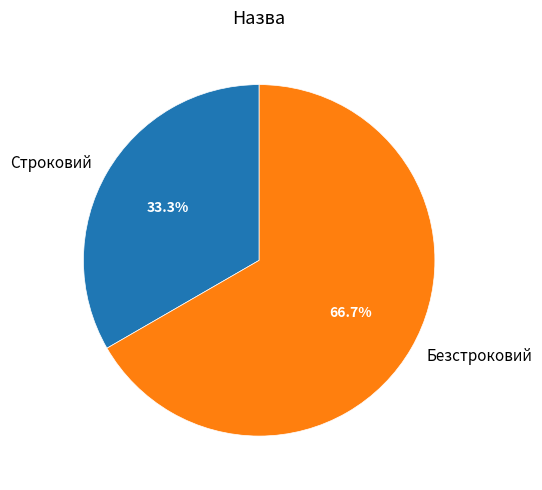

Is Строковий the majority of the pie?

No